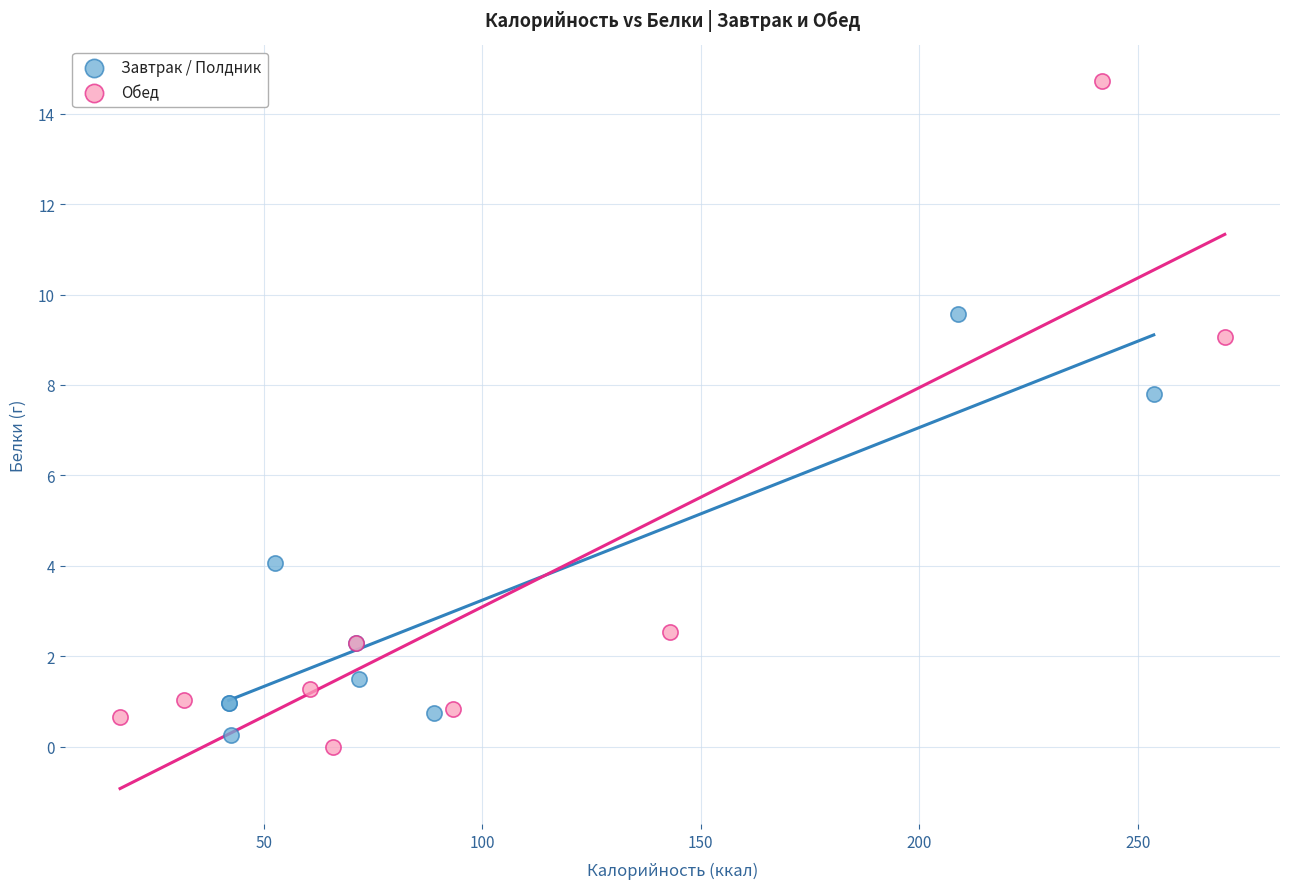

Which series has the widest spread of Y values?

Обед